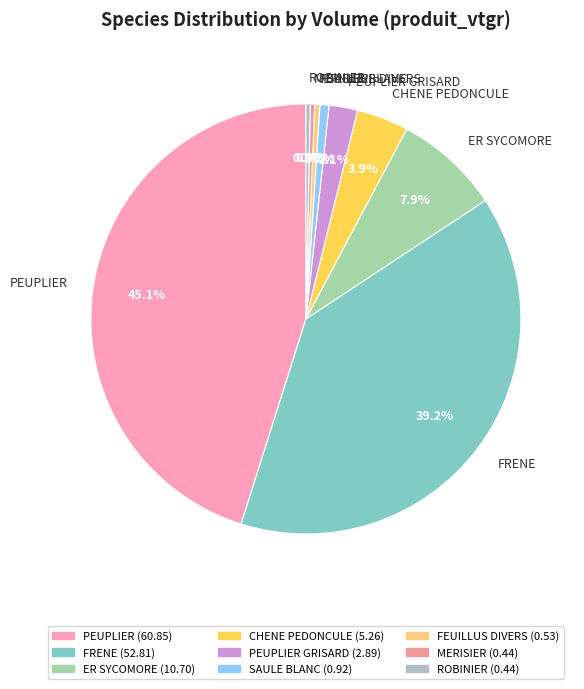

Combined, what portion of the pie is ER SYCOMORE and FRENE?

47.1%